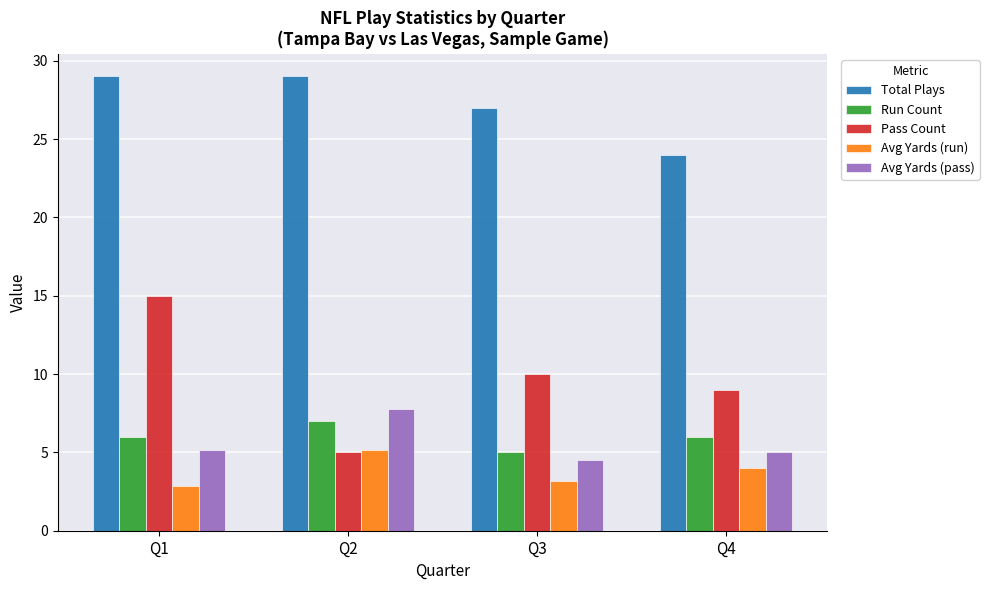

At Q4, list the series in order from smallest to largest.

Avg Yards (run), Avg Yards (pass), Run Count, Pass Count, Total Plays